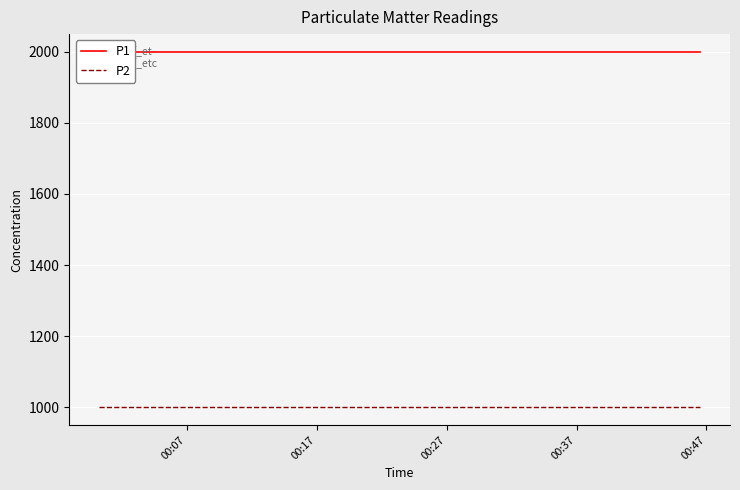

True or false: P1 and P2 cross at least once.

False